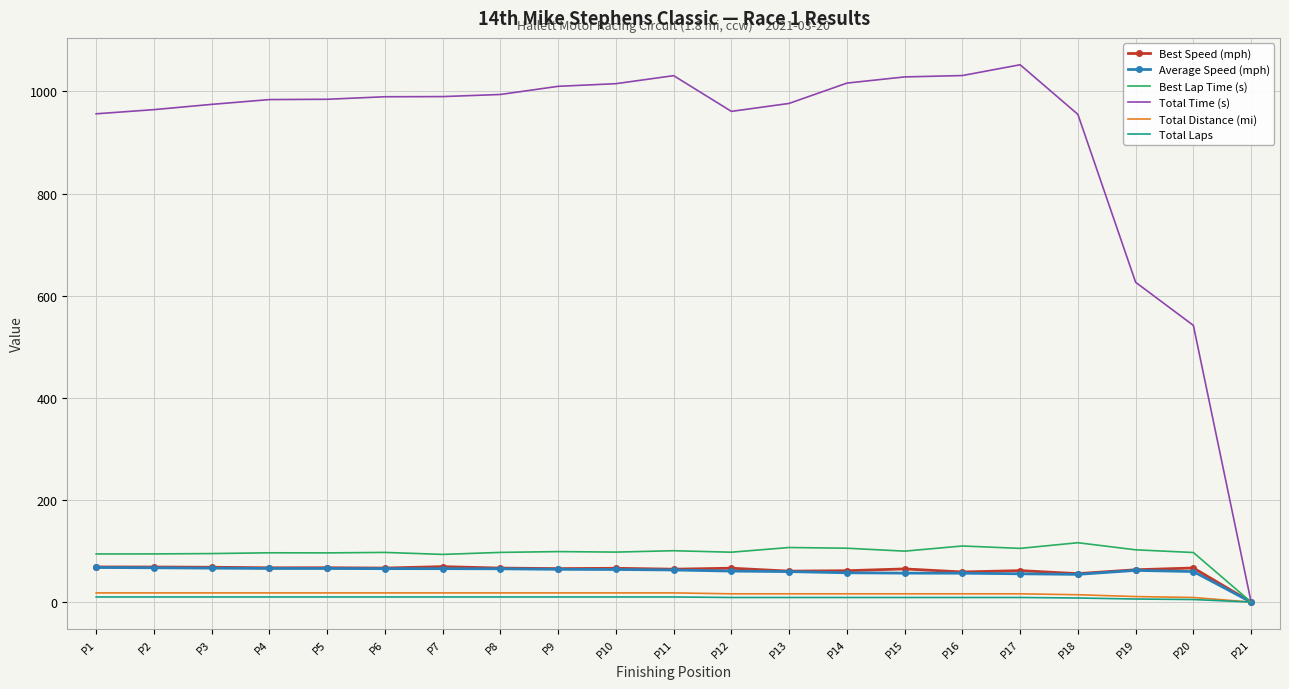

How many series are shown in this chart?

6